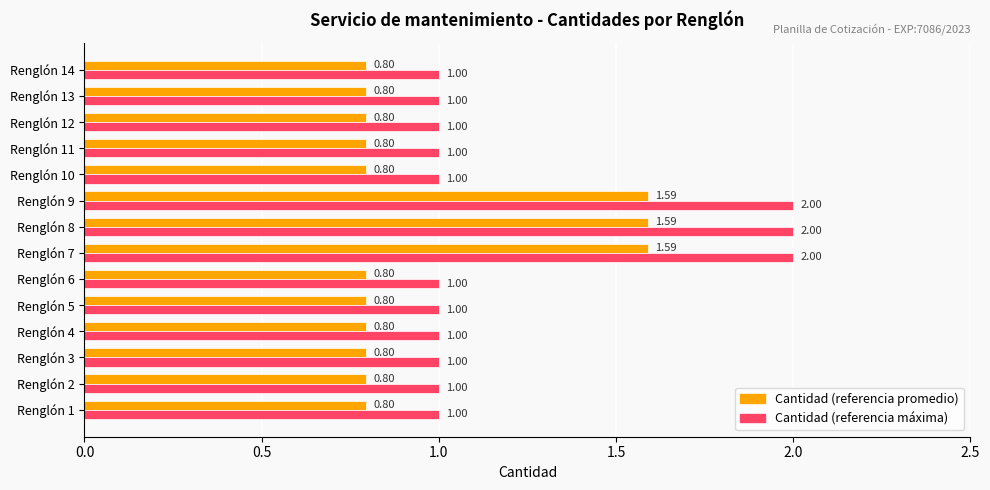

What is the total value across all series at Renglón 1?

1.8